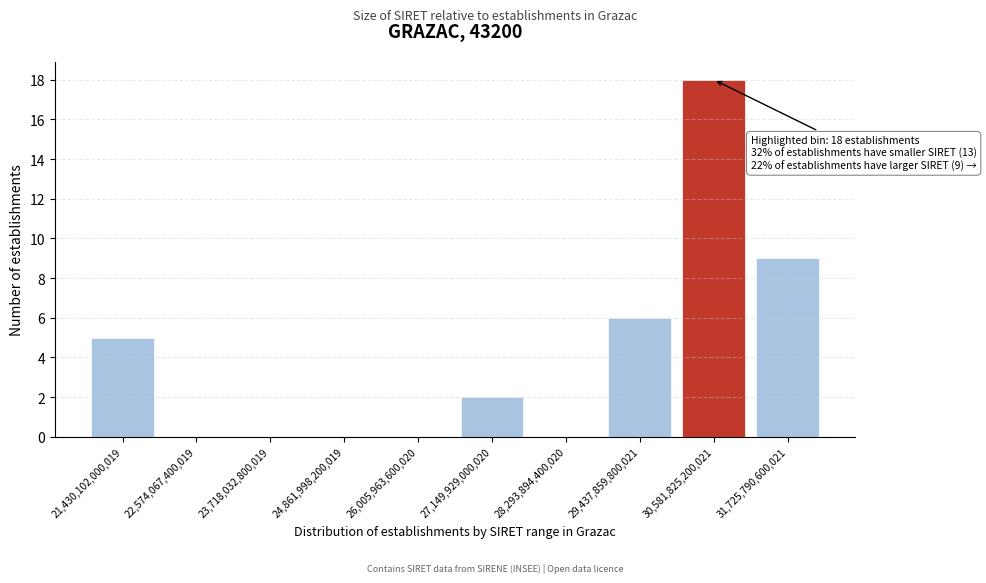

Reading left to right, extract all data points from this chart.

21,430,102,000,019=5	22,574,067,400,019=0	23,718,032,800,019=0	24,861,998,200,019=0	26,005,963,600,020=0	27,149,929,000,020=2	28,293,894,400,020=0	29,437,859,800,021=6	30,581,825,200,021=18	31,725,790,600,021=9